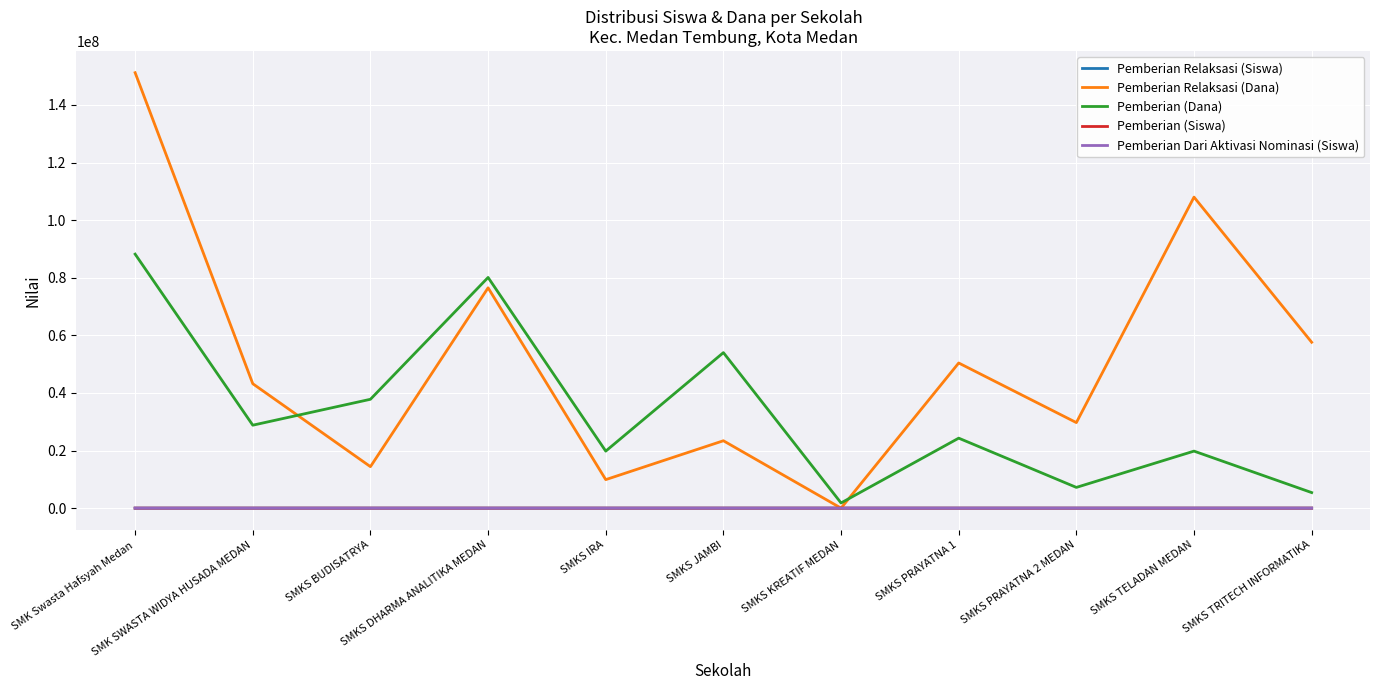

True or false: Pemberian Relaksasi (Dana) and Pemberian (Dana) intersect in this chart.

True